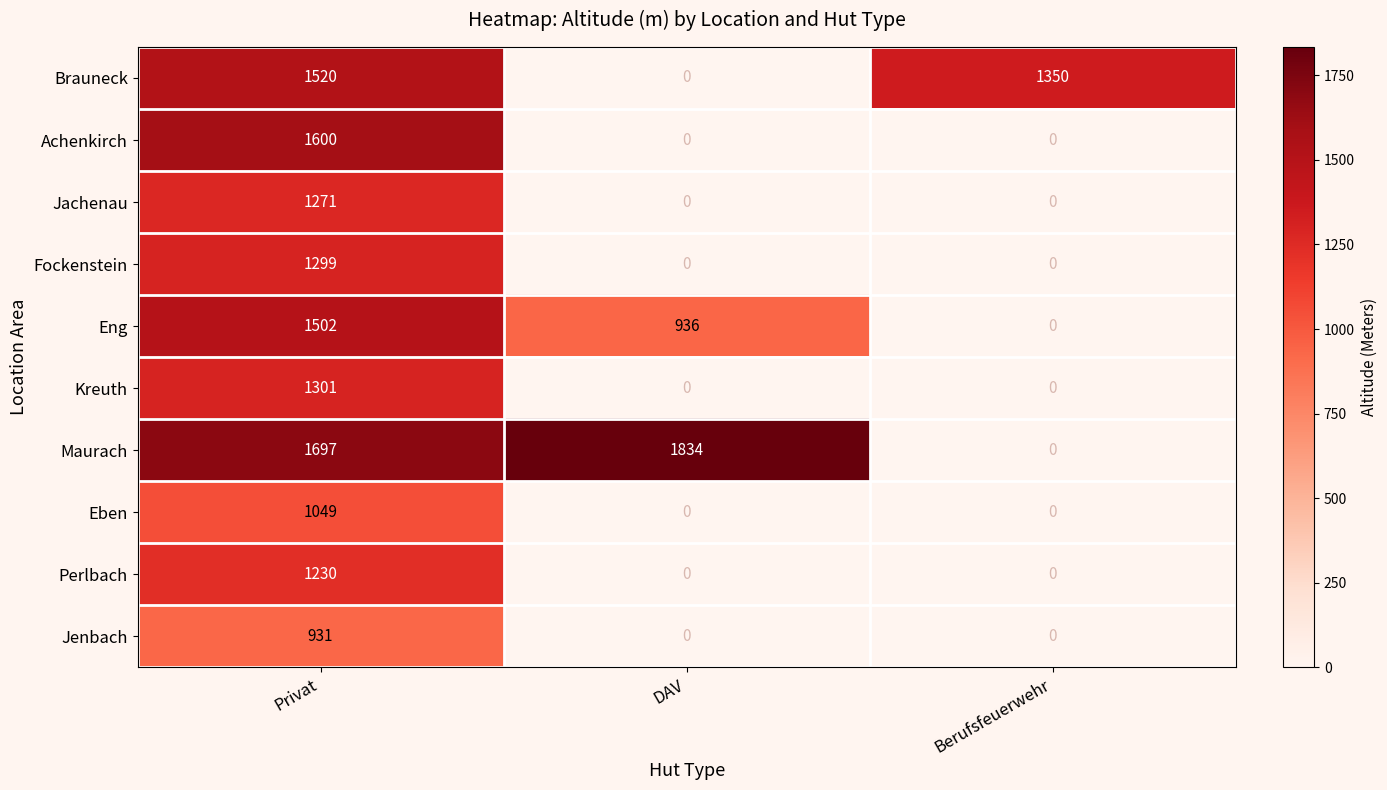

The Eben series shows 1049 at Privat. True or false?

True